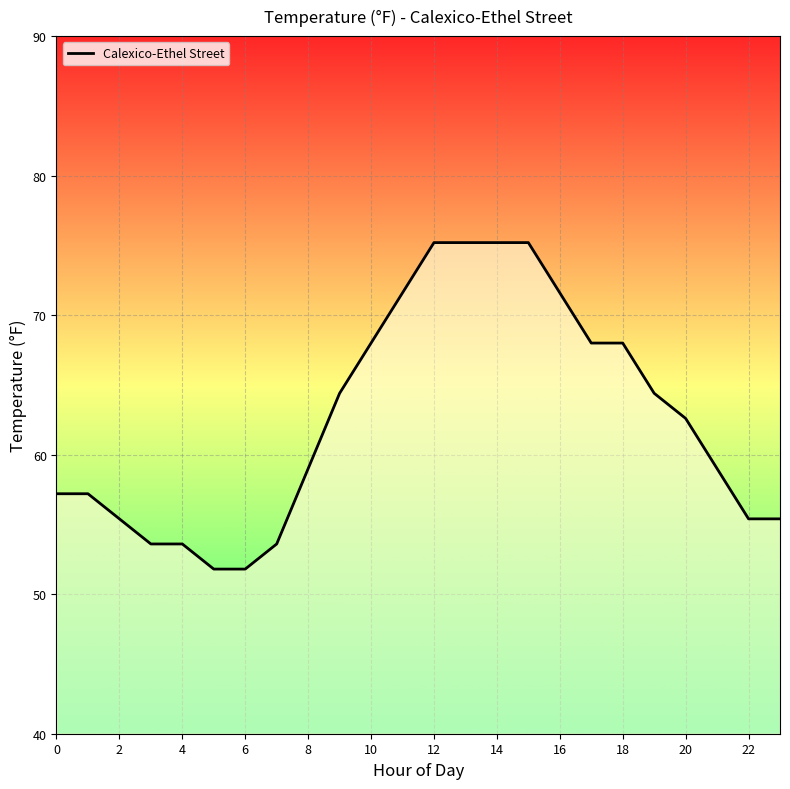

What is the difference between the maximum and minimum values?

23.4